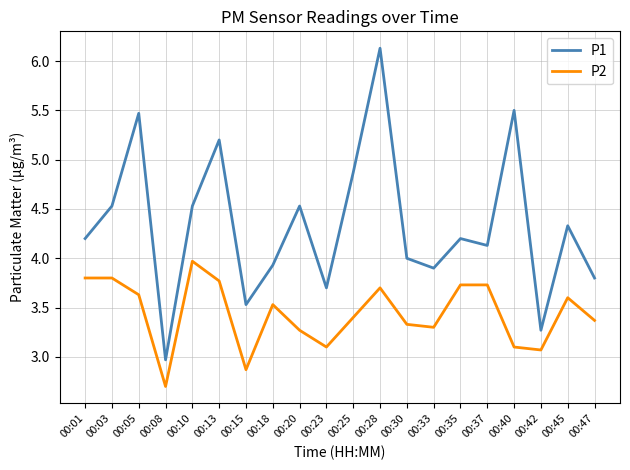

The value of P1 at 00:20 is 7.2. True or false?

False